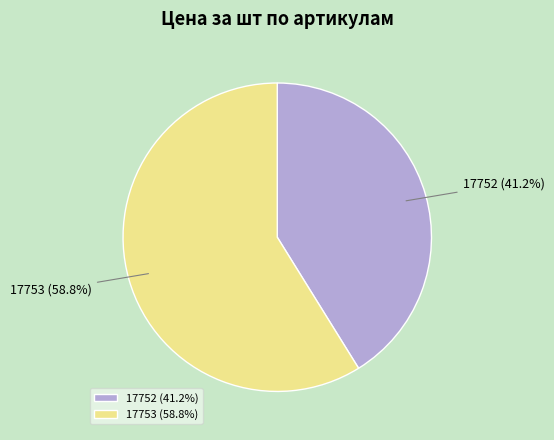

Is it true that 17753 is 48% of the pie?

False